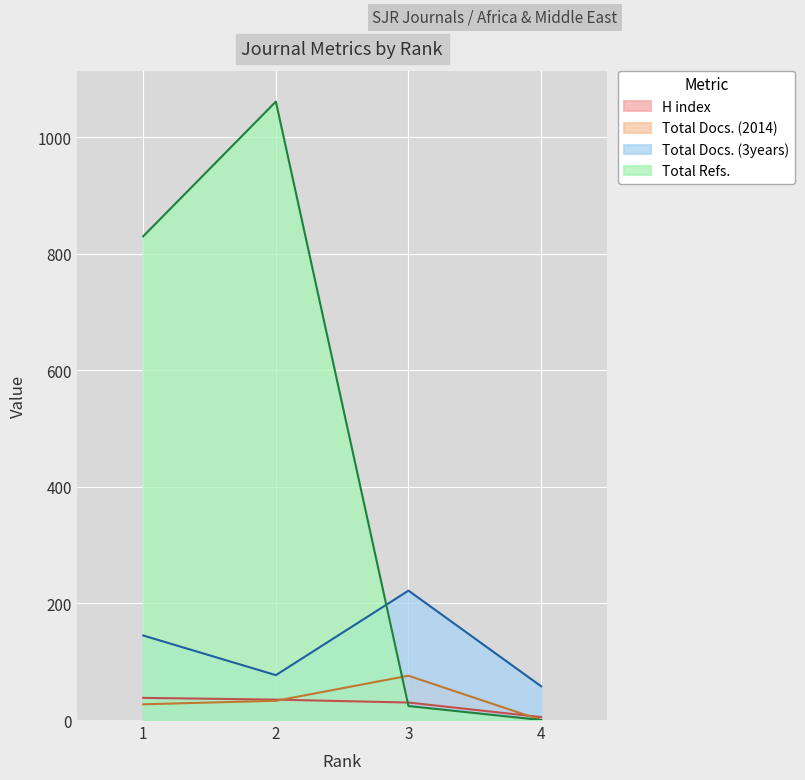

True or false: Total Docs. (2014) has a value of 33 at 2.

True